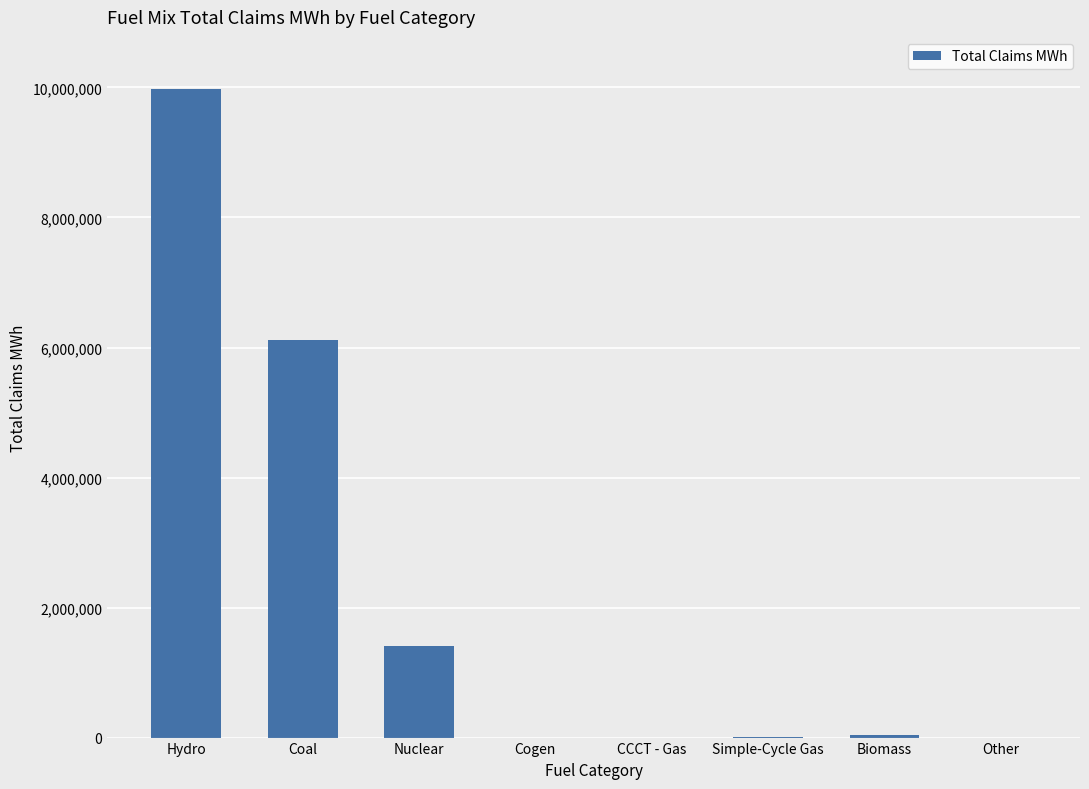

How many data points does each series have?

8